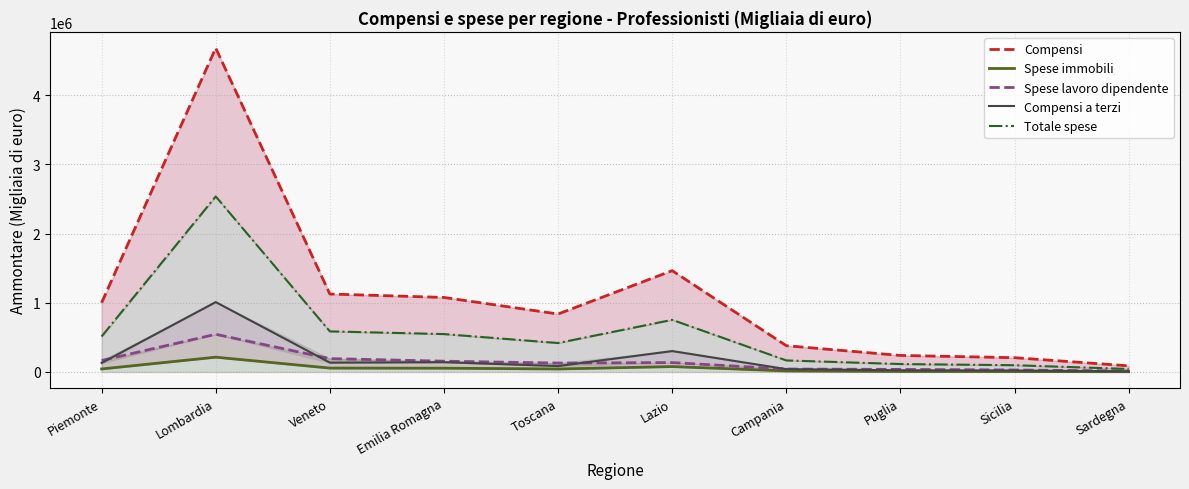

Which has a higher value, Emilia Romagna or Toscana?

Emilia Romagna